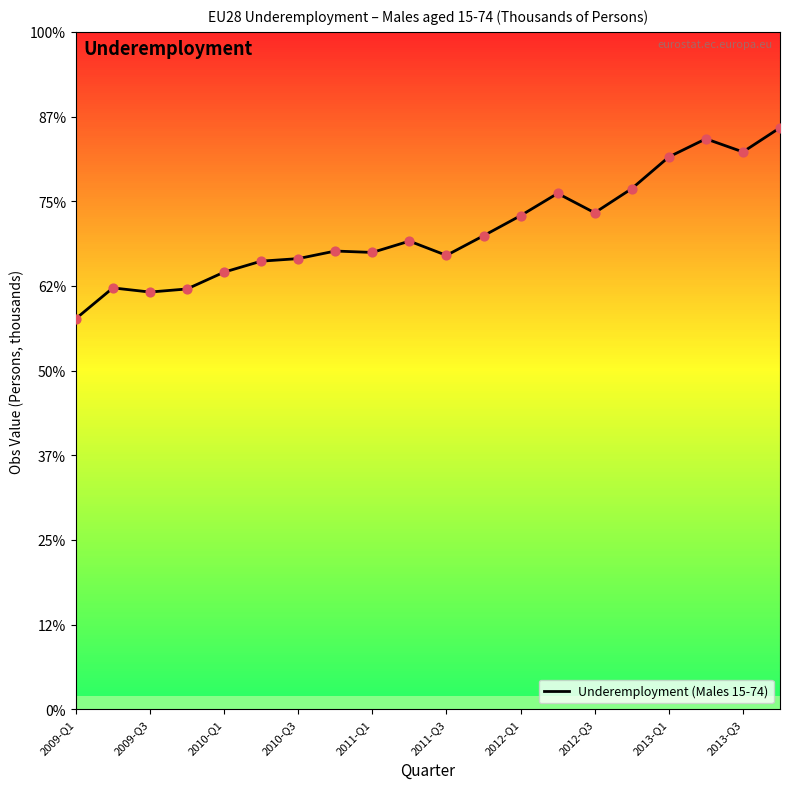

Is this an area chart (filled region under the line)?

Yes